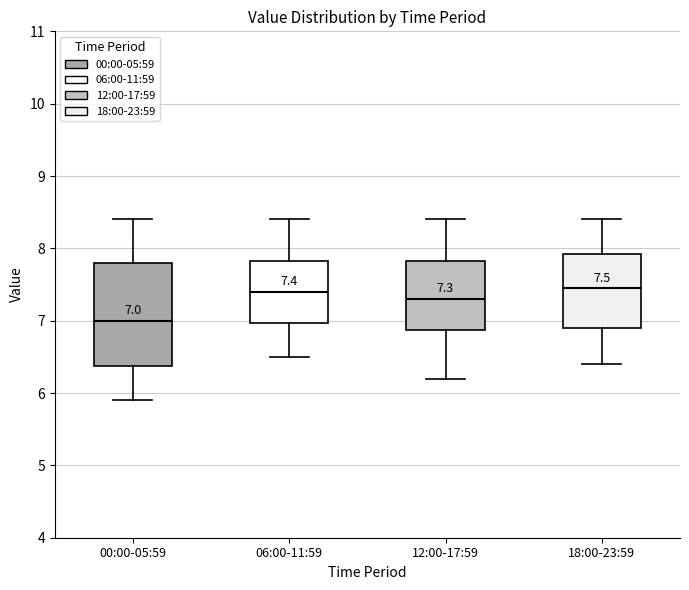

Comparing the boxes themselves (not the whiskers), which one is the tallest?

00:00-05:59